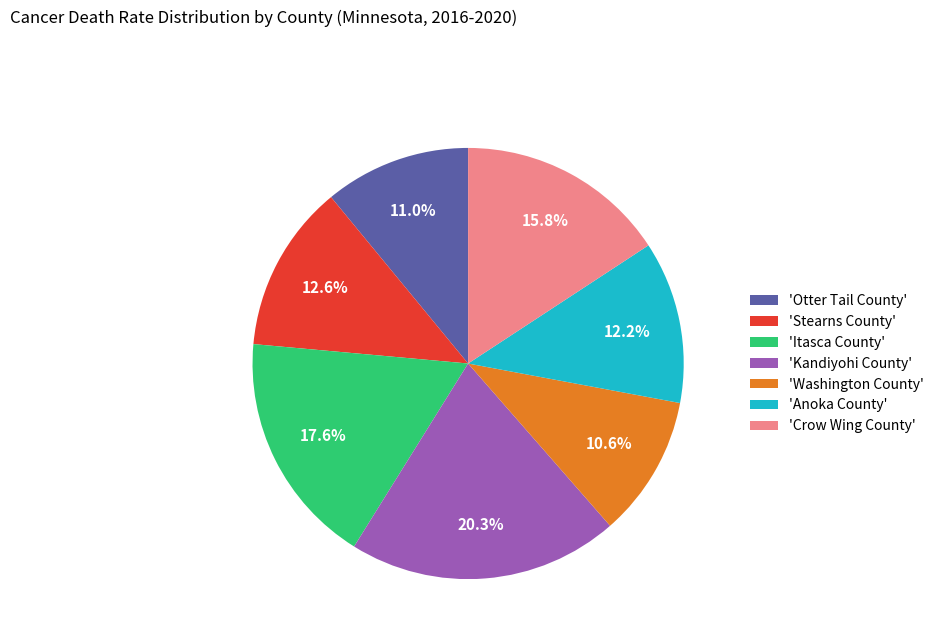

Which category has the biggest portion of the pie?

'Kandiyohi County'